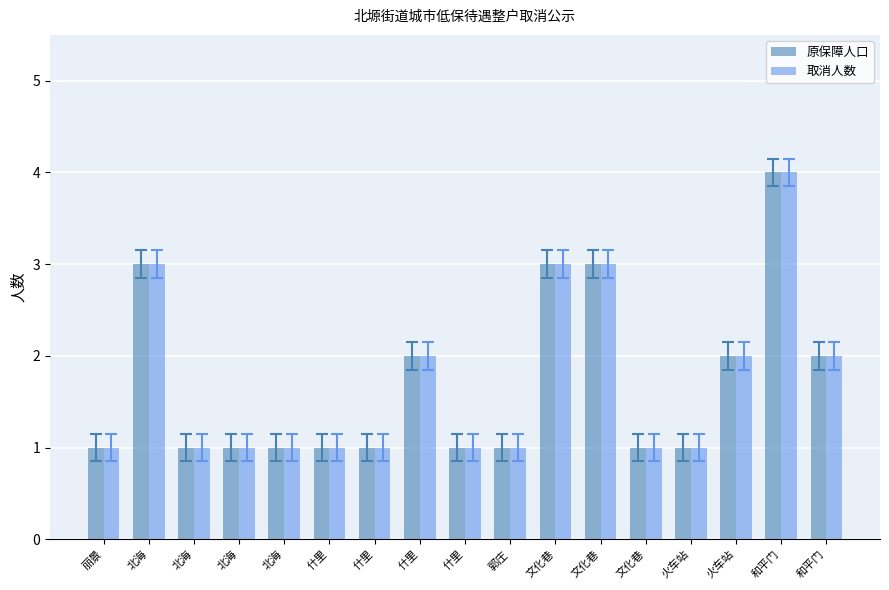

Count the number of data series in this chart.

2